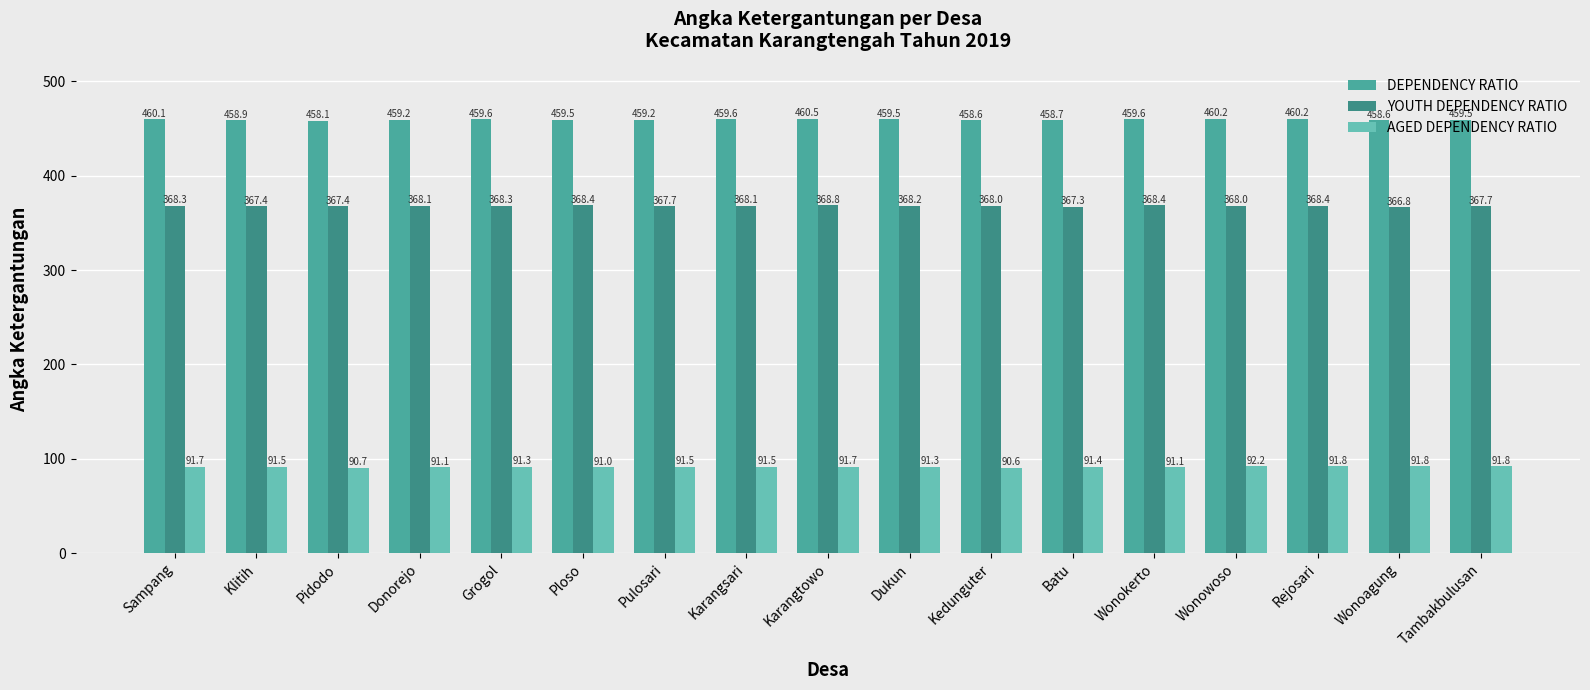

What position from the left is Kedunguter?

11